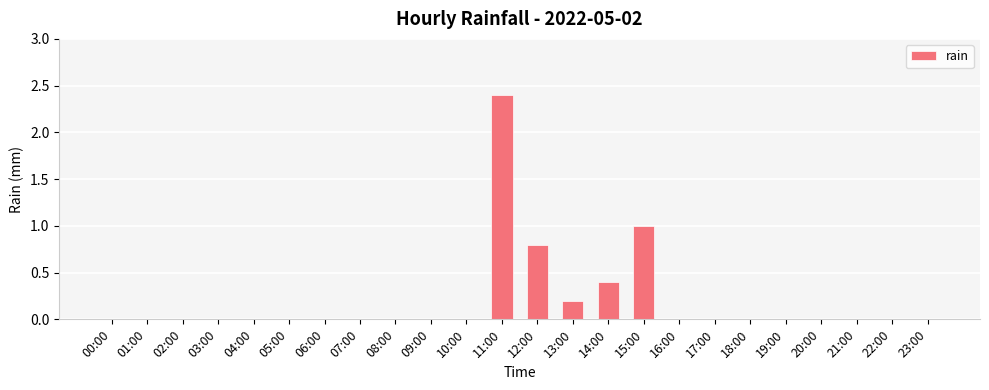

Which category has the highest value across all series?

11:00